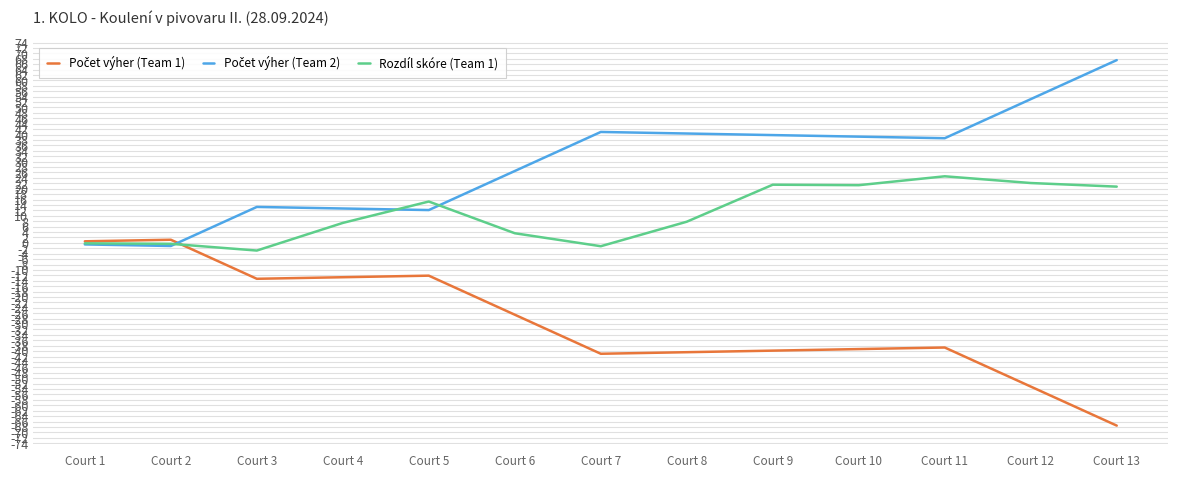

What is the maximum value shown in the chart?

67.5